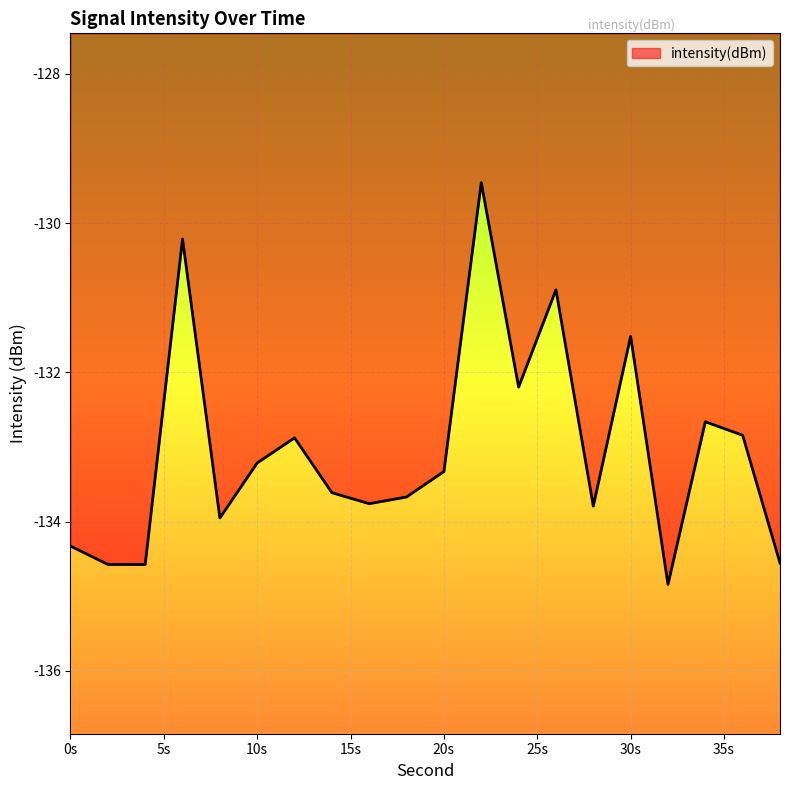

Reading left to right, what are all the values shown in this chart?

-134.3	-134.6	-134.6	-130.2	-134.0	-133.2	-132.9	-133.6	-133.8	-133.7	-133.3	-129.5	-132.2	-130.9	-133.8	-131.5	-134.8	-132.7	-132.8	-134.6